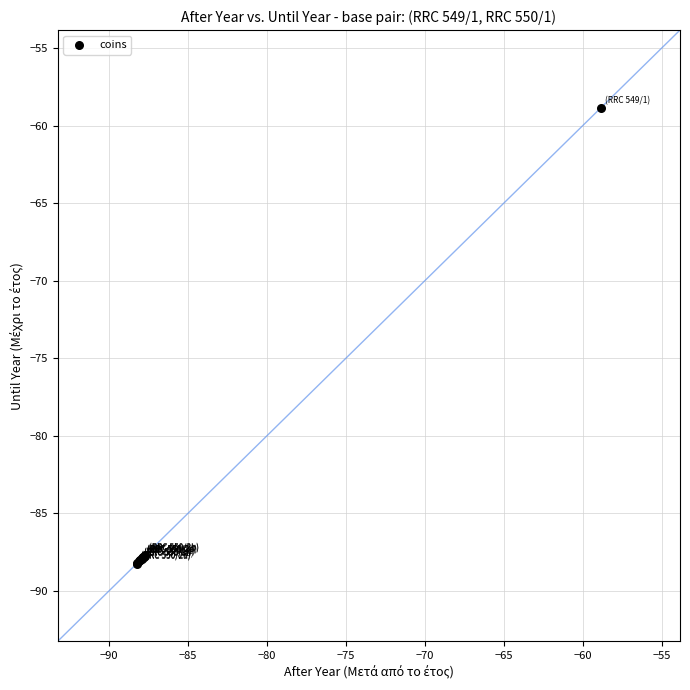

What Y value in the scatter plot is closest to -73?

-58.8